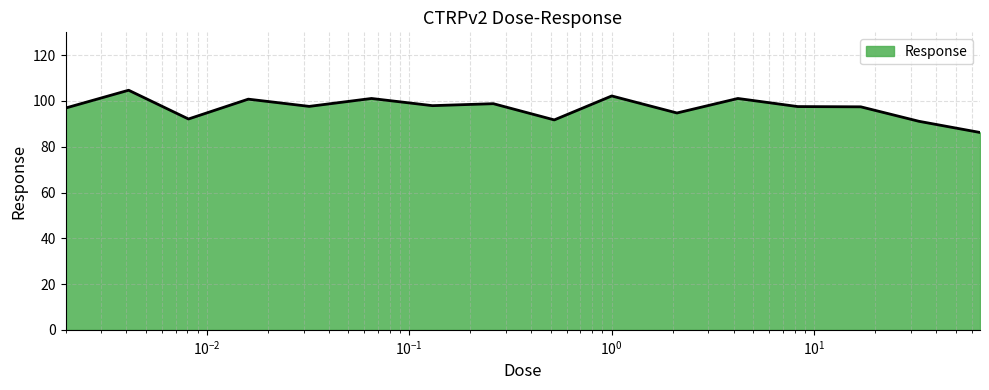

What is the maximum value shown in the chart?

104.7